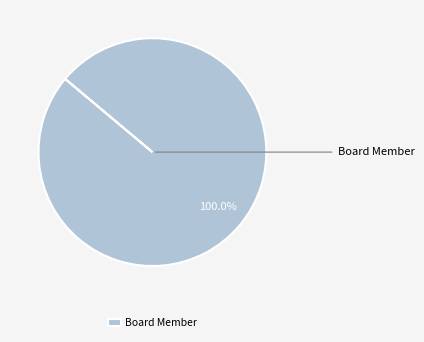

Rank the categories by value from highest to lowest.

Board Member